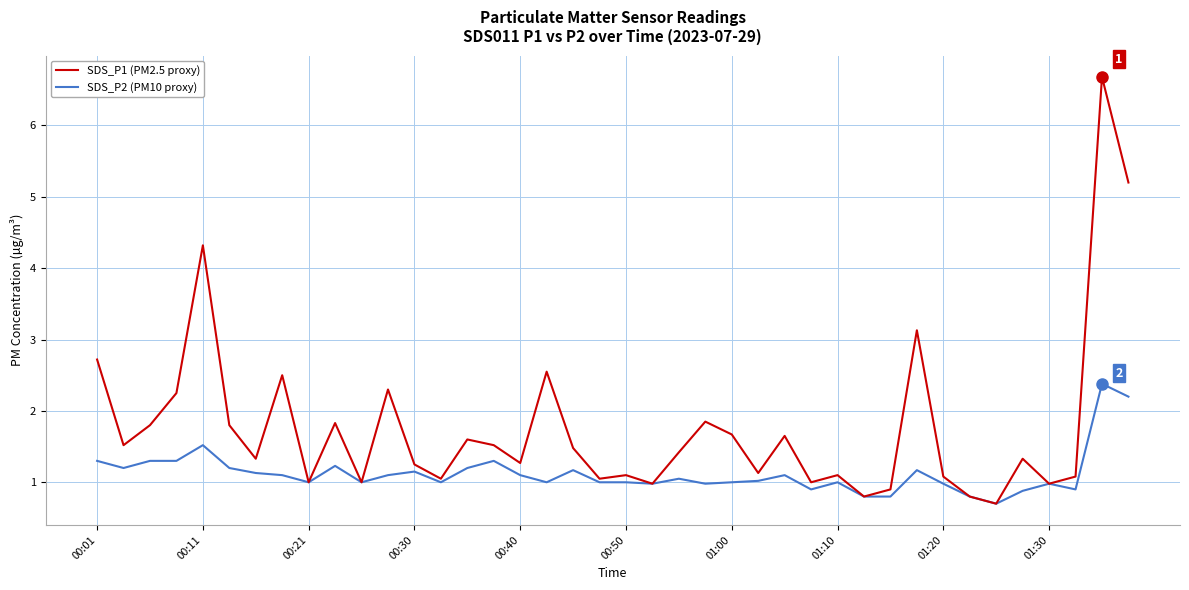

Rank the series by their maximum value, from lowest to highest.

SDS_P2 (PM10 proxy), SDS_P1 (PM2.5 proxy)